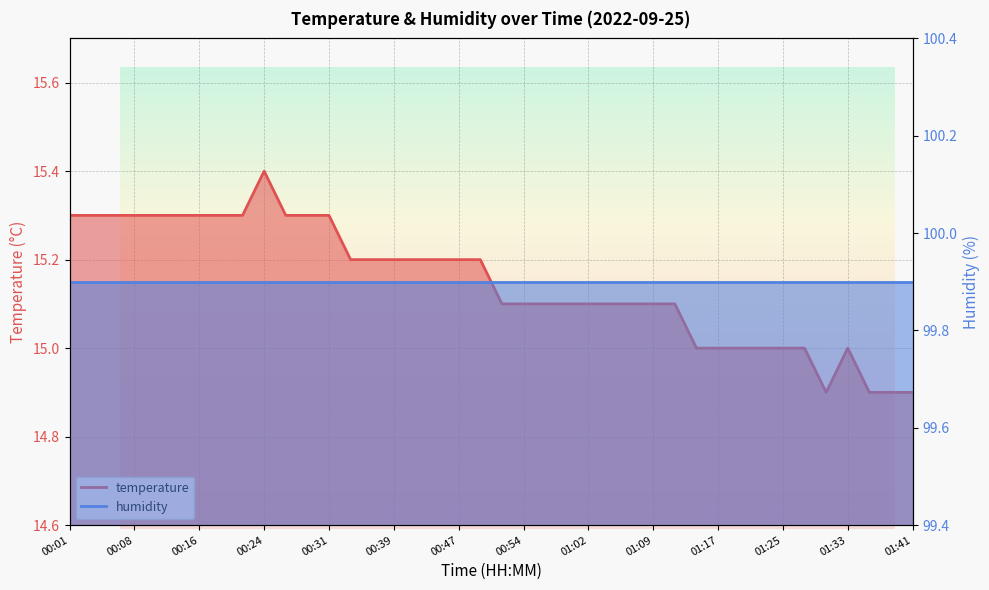

At which category does the chart reach its peak across all series?

00:24